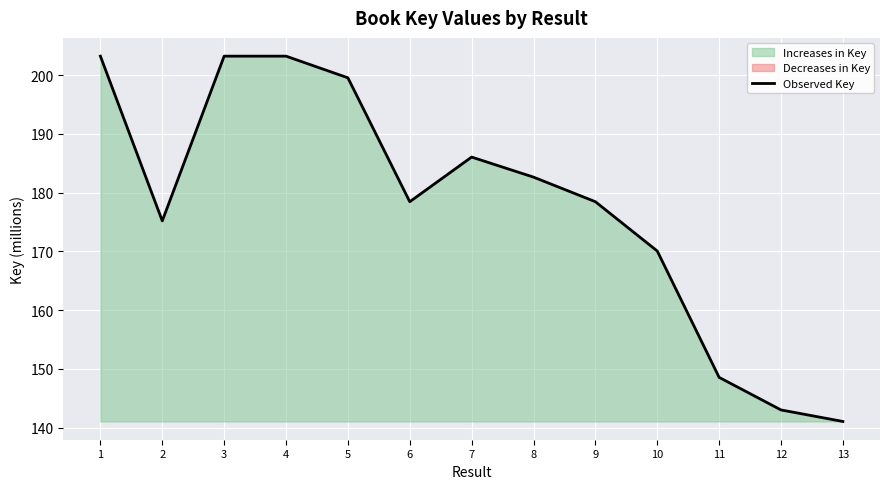

Is it true that the value at 6 is 110.5?

False